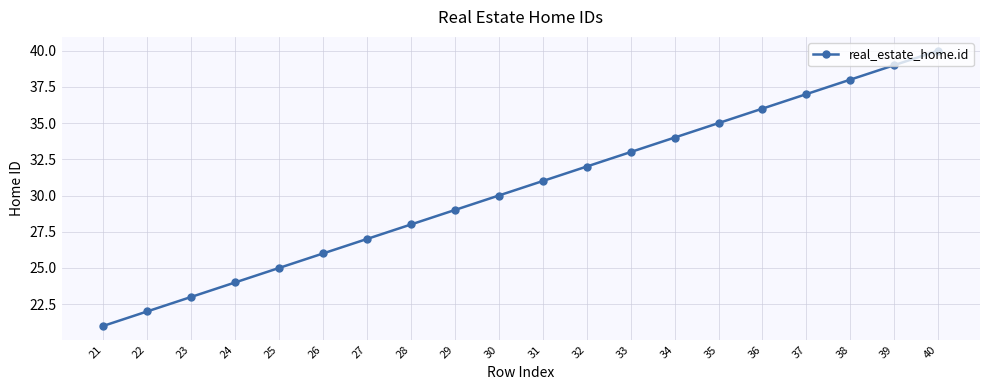

The value at 33 is 13. True or false?

False